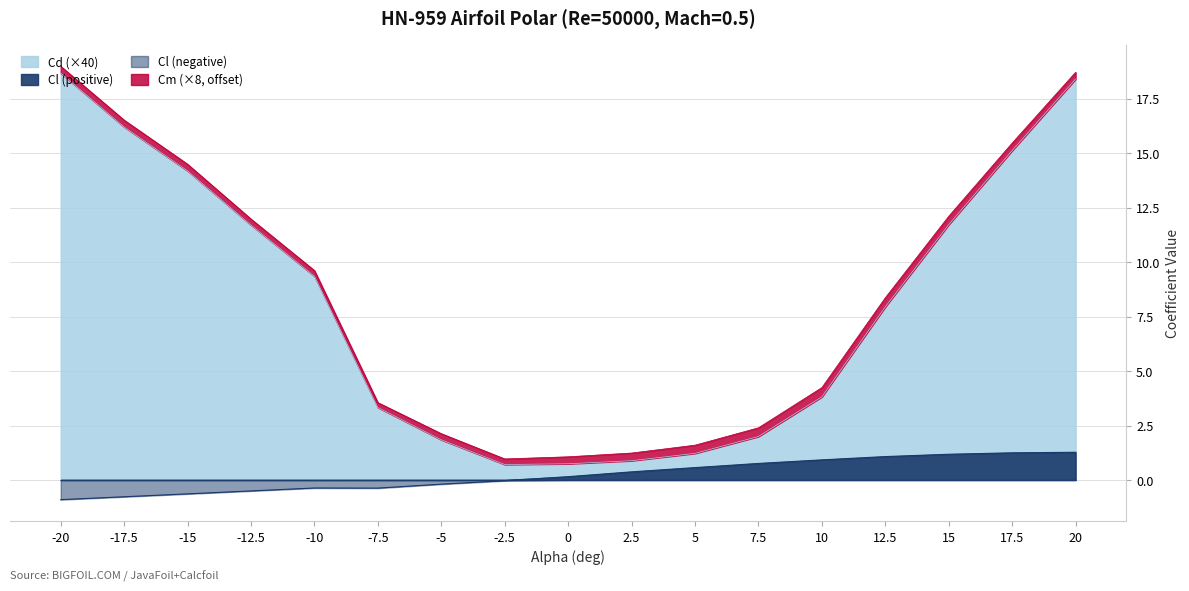

Is it true that Cl equals -0.1 at -7.5?

False